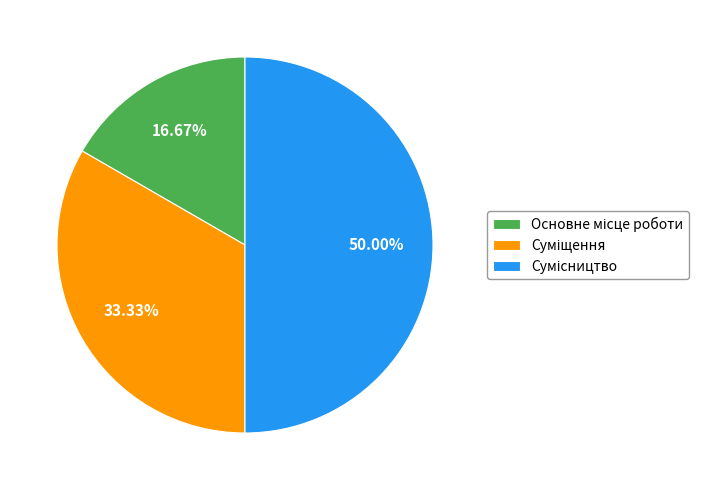

What percentage is the Суміщення slice, to the nearest percent?

33%